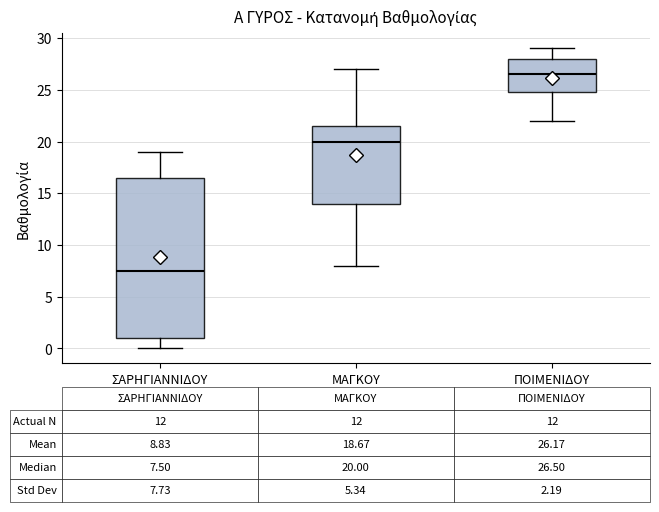

Which box is the tallest, from its lower edge to its upper edge?

ΣΑΡΗΓΙΑΝΝΙΔΟΥ